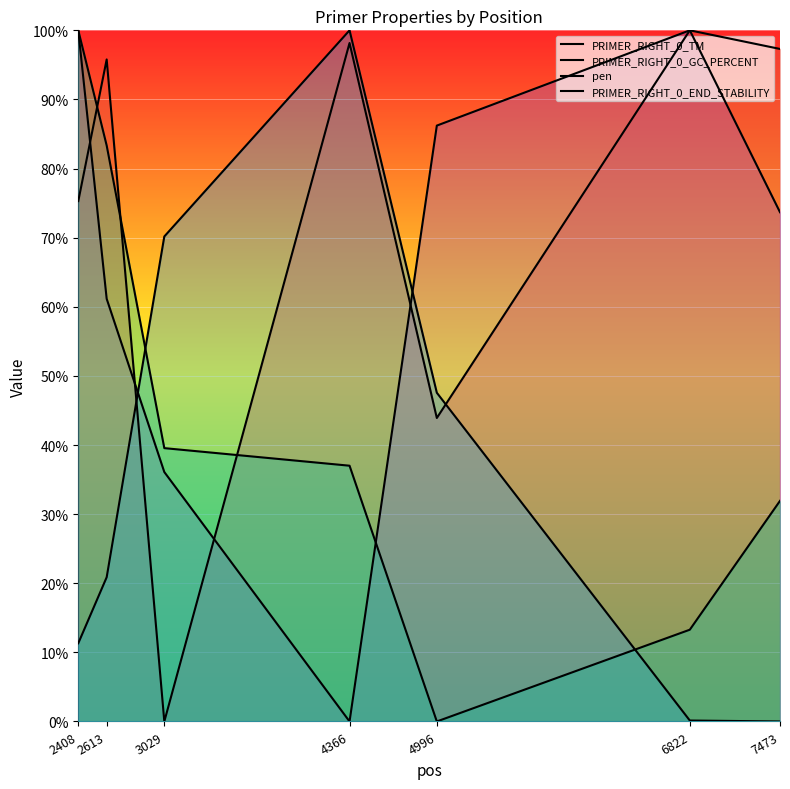

What is the sum of the PRIMER_RIGHT_0_TM values at 4996 and 2613?

139.7